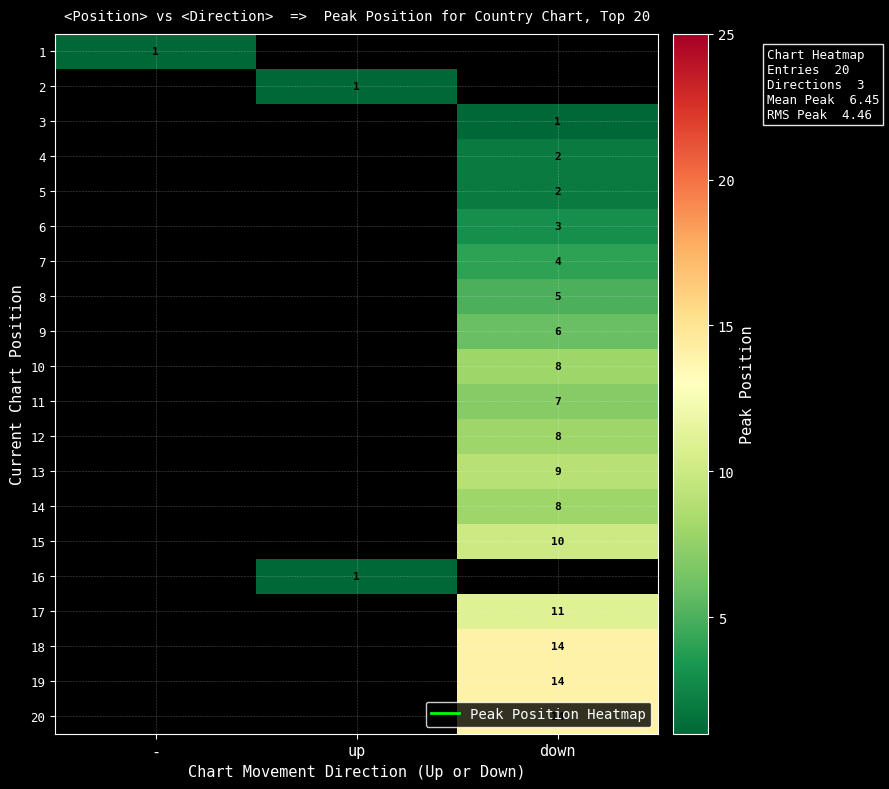

The 5 series shows 2.0 at down. True or false?

True